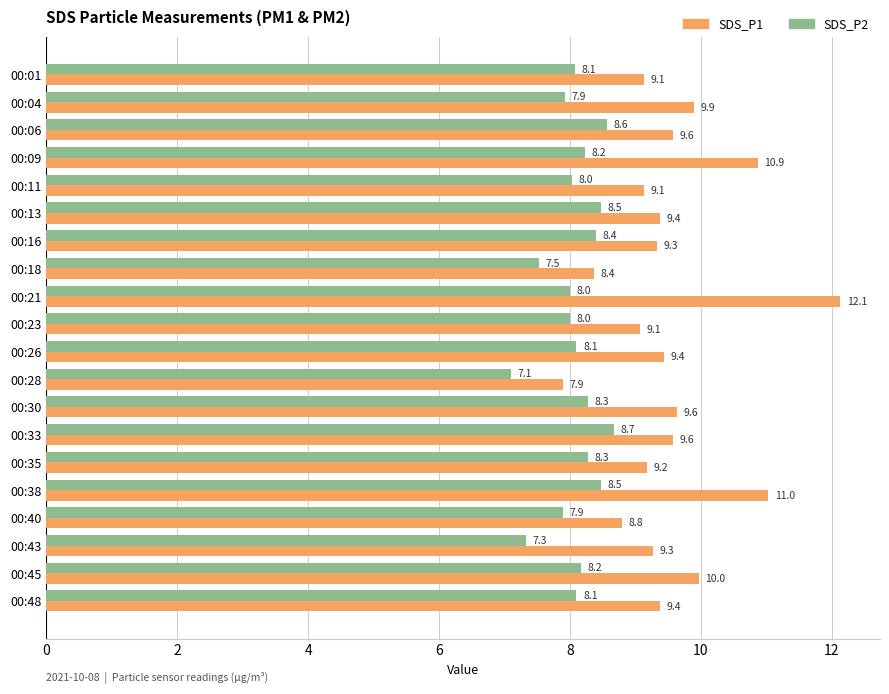

Which series has the widest spread of values?

SDS_P1